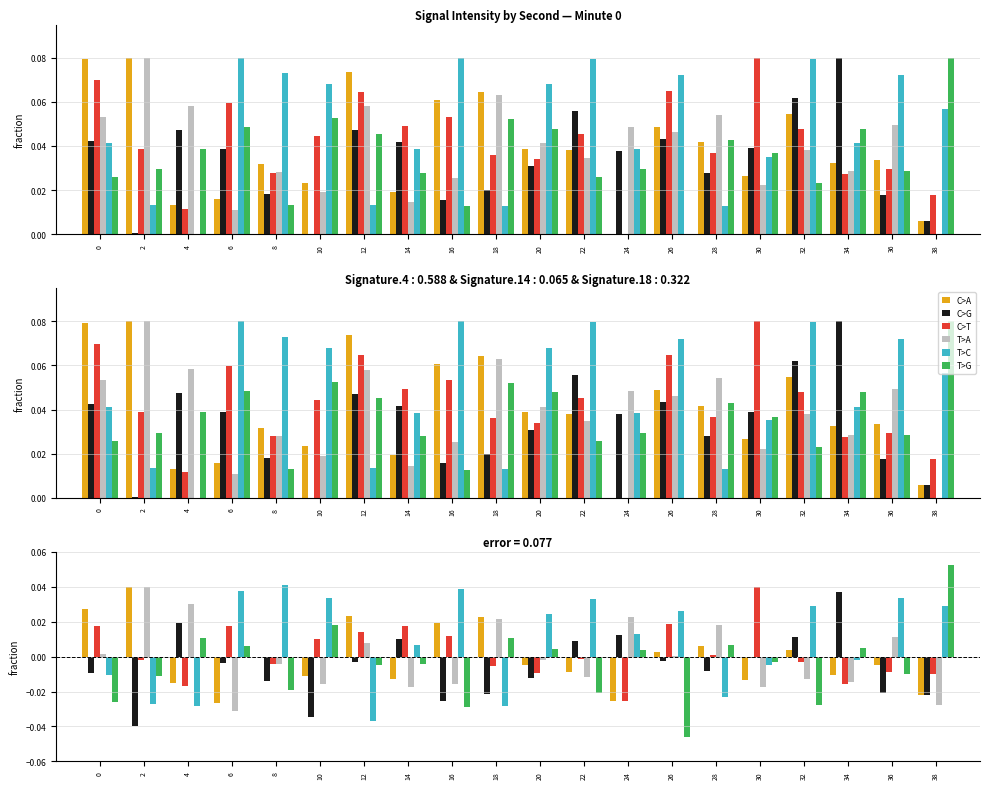

Is the value of C>G at 4 greater than the value of T>G at 38?

No